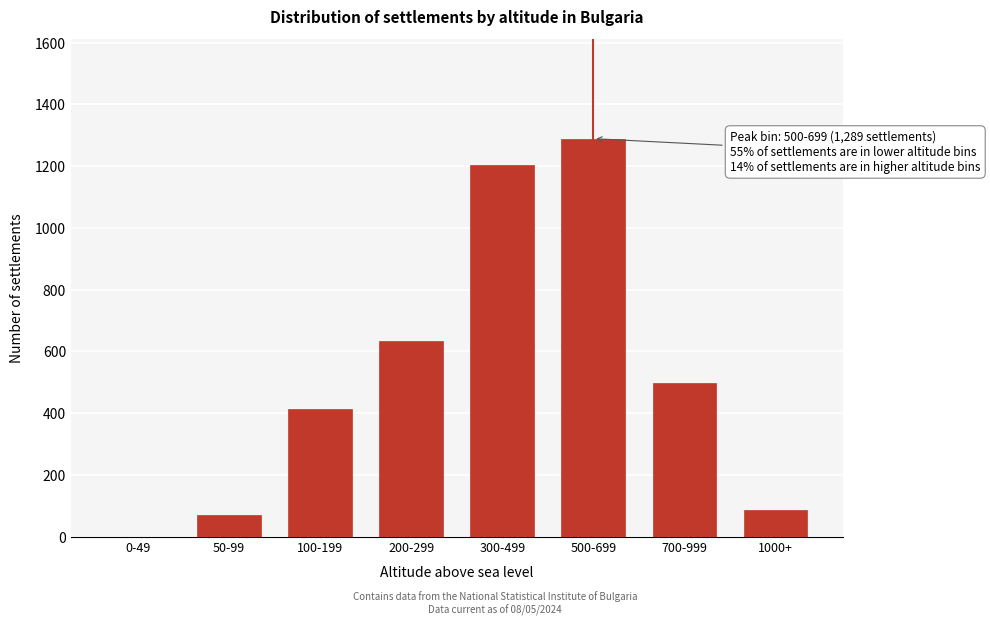

Reading left to right, what are all the values shown in this chart?

0-49=0	50-99=71	100-199=412	200-299=634	300-499=1203	500-699=1289	700-999=498	1000+=87